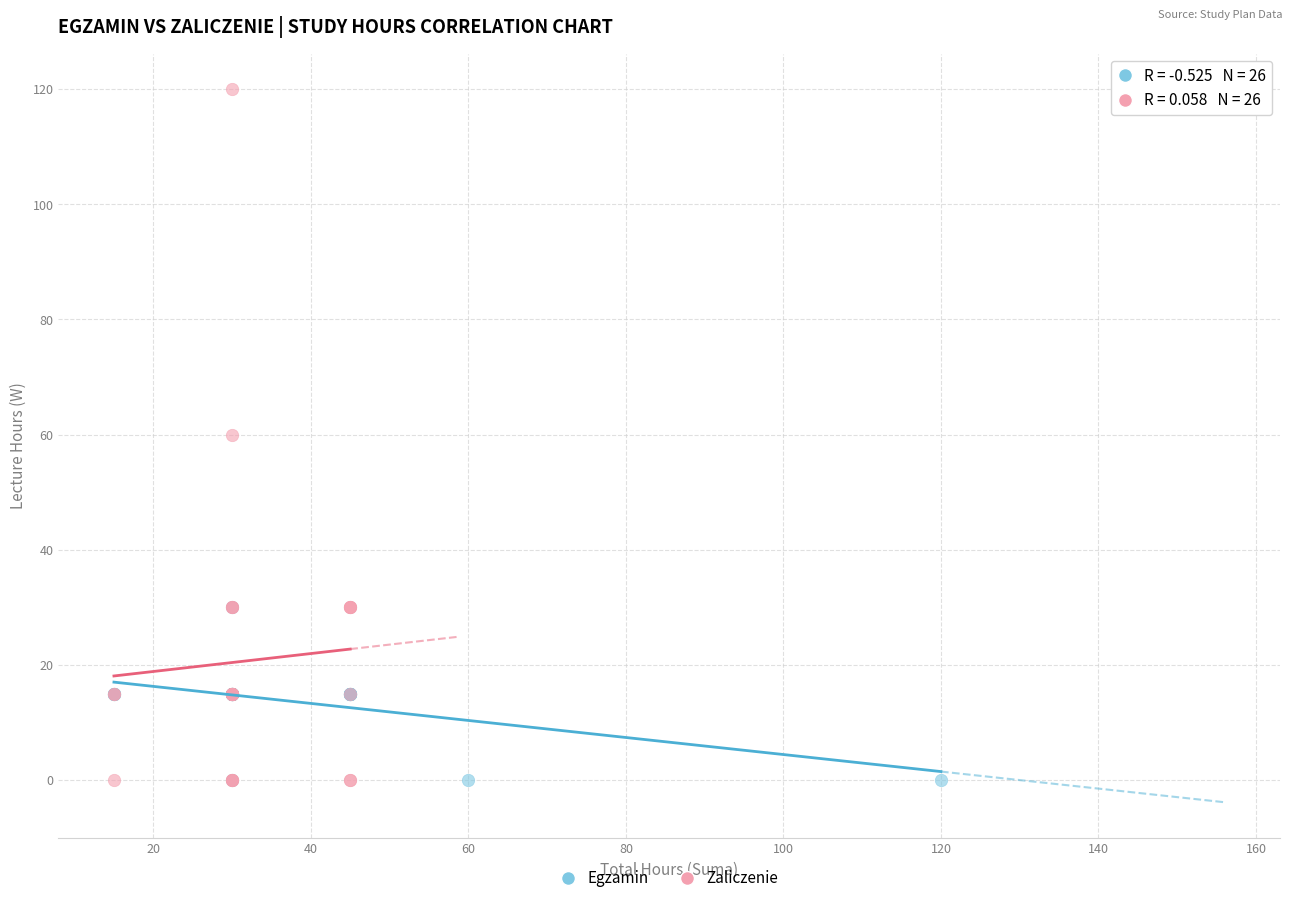

Which series reaches the maximum Y coordinate?

Zaliczenie